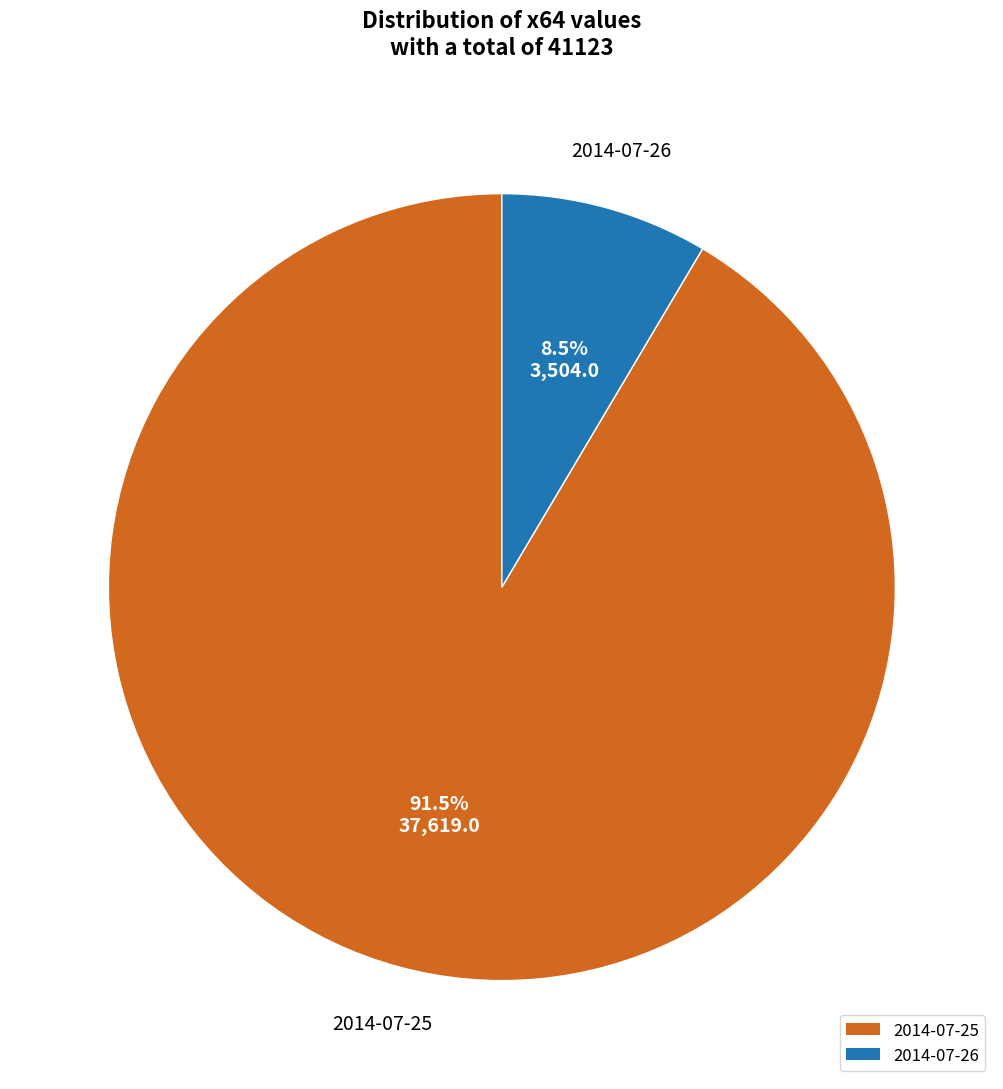

To the nearest percent, what is the difference between the largest and smallest slice percentages?

83%